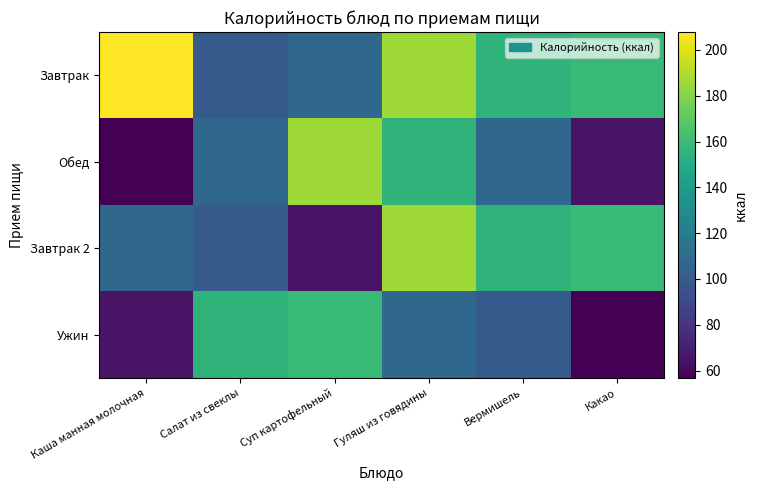

Reading right to left, what are all the values shown in this chart?

Завтрак: Какао=159.1	Вермишель=155.0	Гуляш из говядины=186.0	Суп картофельный=107.5	Салат из свеклы=99.5	Каша манная молочная=207.8
Обед: Какао=65.0	Вермишель=108.0	Гуляш из говядины=155.0	Суп картофельный=186.0	Салат из свеклы=107.5	Каша манная молочная=56.8
Завтрак 2: Какао=159.1	Вермишель=155.0	Гуляш из говядины=186.0	Суп картофельный=65.0	Салат из свеклы=99.5	Каша манная молочная=108.0
Ужин: Какао=56.8	Вермишель=99.5	Гуляш из говядины=108.0	Суп картофельный=159.1	Салат из свеклы=155.0	Каша манная молочная=65.0